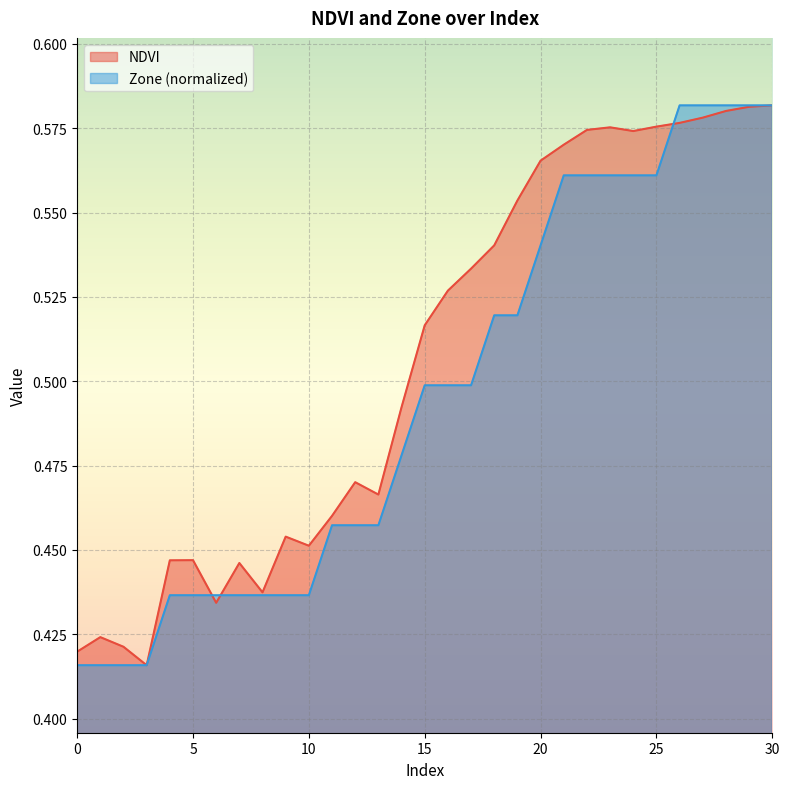

Reading right to left, extract all data points from this chart.

NDVI: 0.6	0.6	0.6	0.6	0.6	0.6	0.6	0.6	0.6	0.6	0.6	0.6	0.5	0.5	0.5	0.5	0.5	0.5	0.5	0.5	0.5	0.5	0.4	0.4	0.4	0.4	0.4	0.4	0.4	0.4	0.4
Zone: 0.6	0.6	0.6	0.6	0.6	0.6	0.6	0.6	0.6	0.6	0.5	0.5	0.5	0.5	0.5	0.5	0.5	0.5	0.5	0.5	0.4	0.4	0.4	0.4	0.4	0.4	0.4	0.4	0.4	0.4	0.4